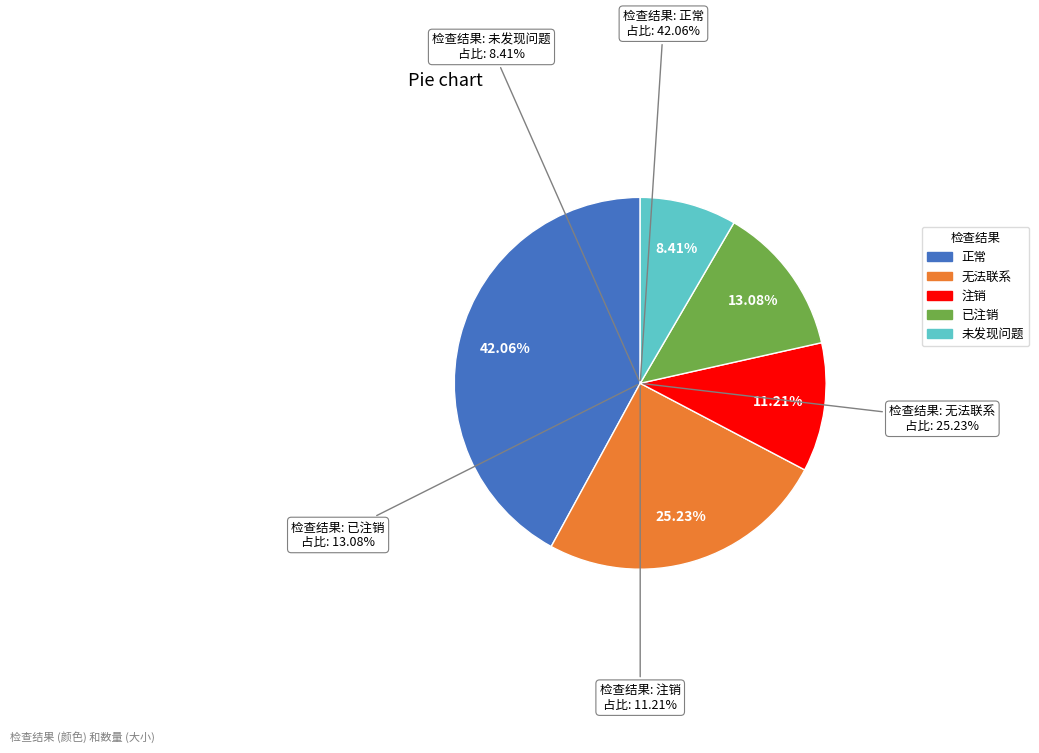

What percentage is the 正常 slice, to the nearest percent?

42%